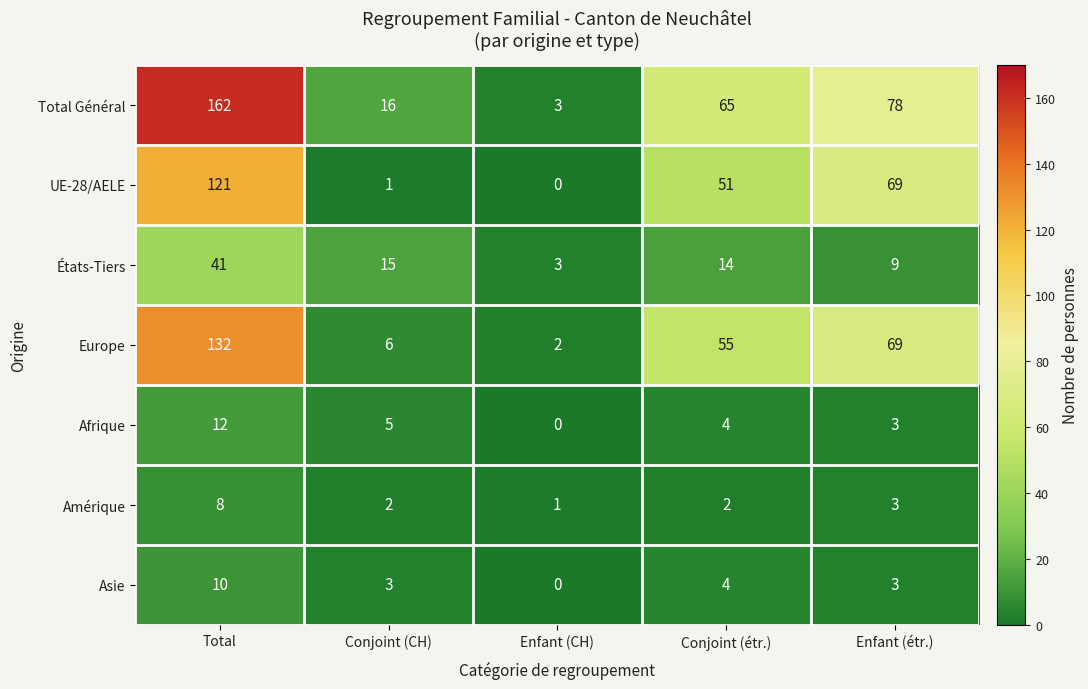

The value of Afrique at Enfant (CH) is 0. True or false?

True